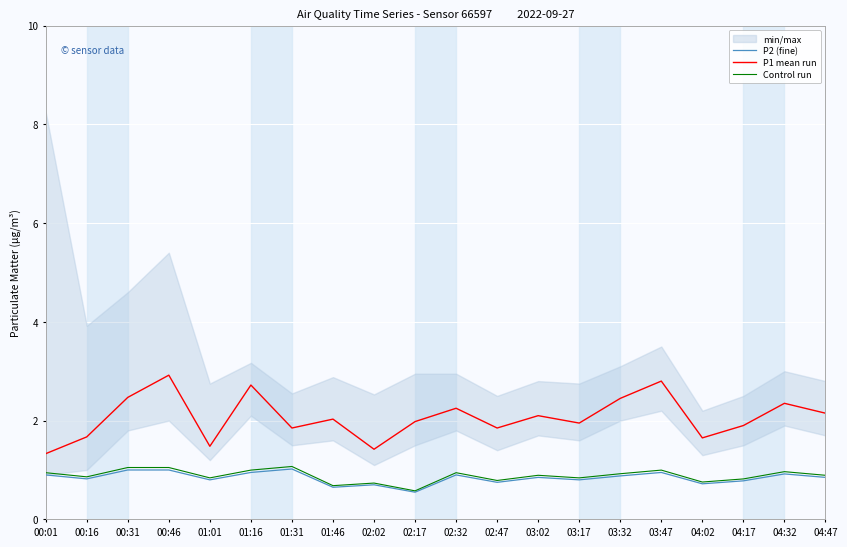

Does the chart display data point markers on the line(s)?

No